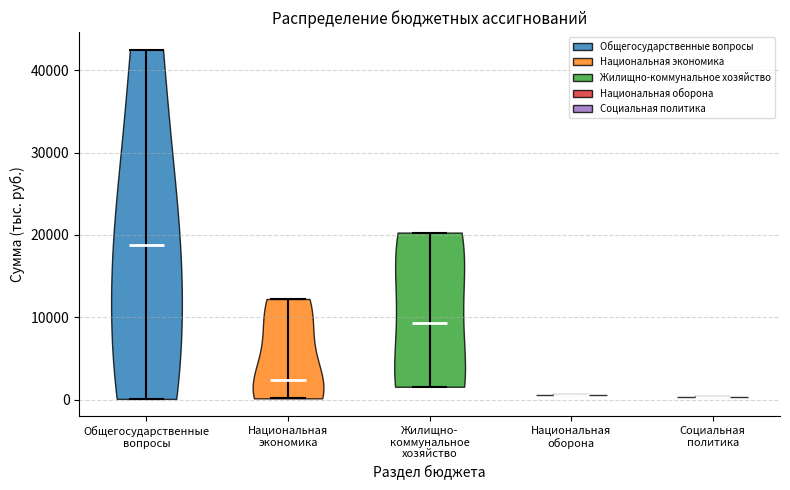

Reading left to right, read every violin against the y-axis: where its median line is, and the lowest and highest points it reaches. The values are not printed on the chart, so give them approximately, as read against the axis.

Общегосударственные вопросы: median line 19000, lowest point 0, highest point 43000
Национальная экономика: median line 2000, lowest point 0, highest point 12000
Жилищно- коммунальное хозяйство: median line 9000, lowest point 2000, highest point 20000
Национальная оборона: median line 1000, lowest point 1000, highest point 1000
Социальная политика: median line 0, lowest point 0, highest point 0